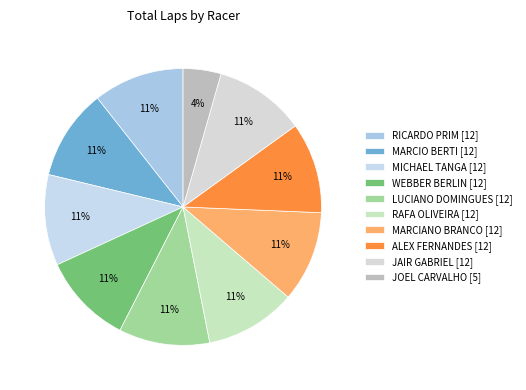

The ALEX FERNANDES [12] slice represents 25% of the pie. True or false?

False